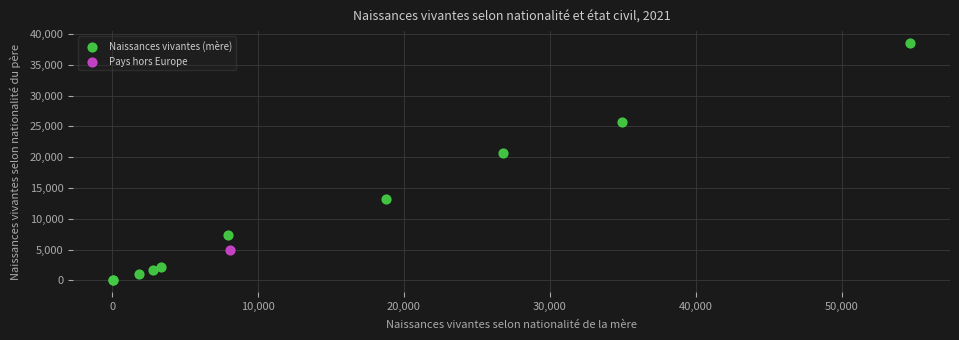

What are all the series names shown in the legend?

Naissances vivantes (mère), Pays hors Europe